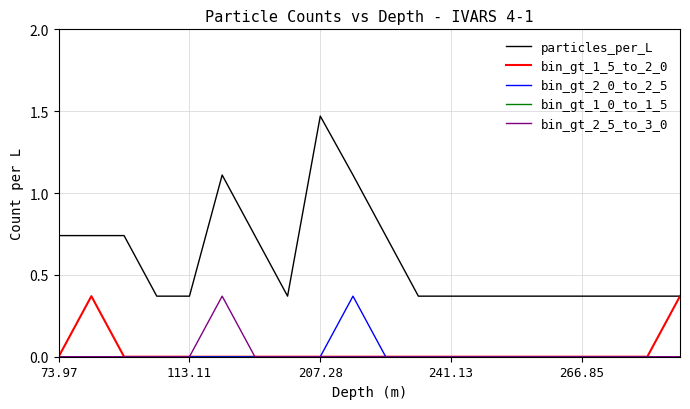

True or false: bin_gt_2_0_to_2_5 and particles_per_L intersect in this chart.

False